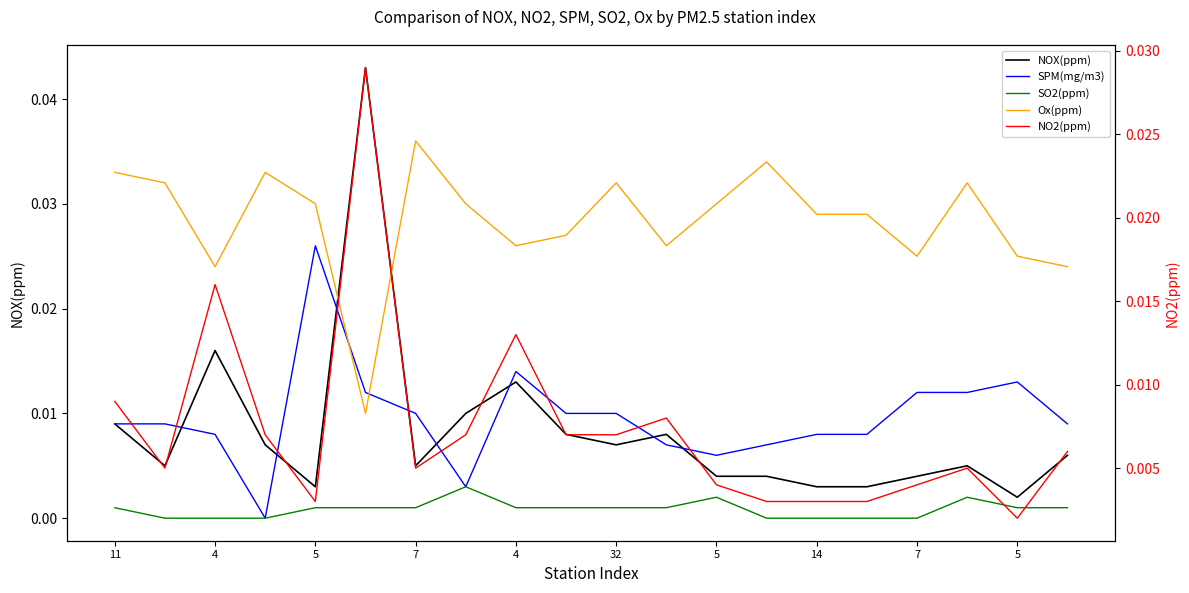

What are all the series names shown in the legend?

NOX(ppm), SPM(mg/m3), SO2(ppm), Ox(ppm), NO2(ppm)